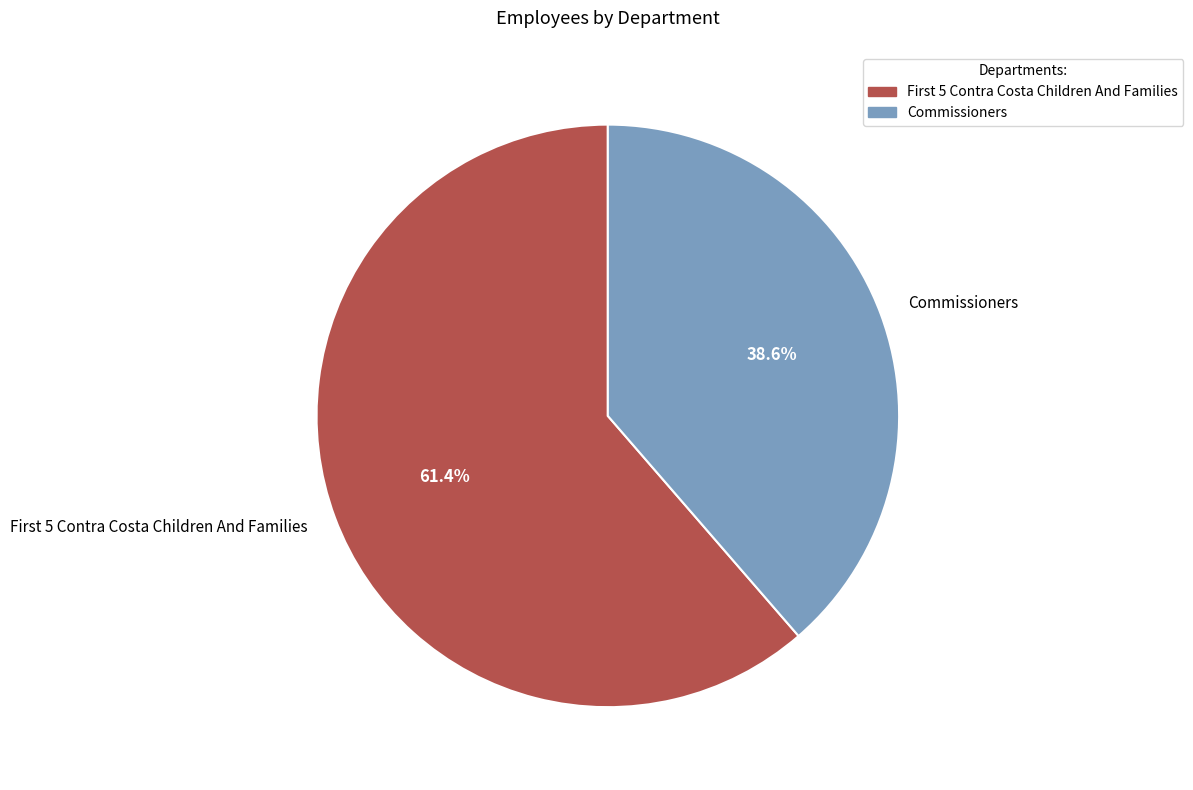

Is it true that Commissioners is 39% of the pie?

True